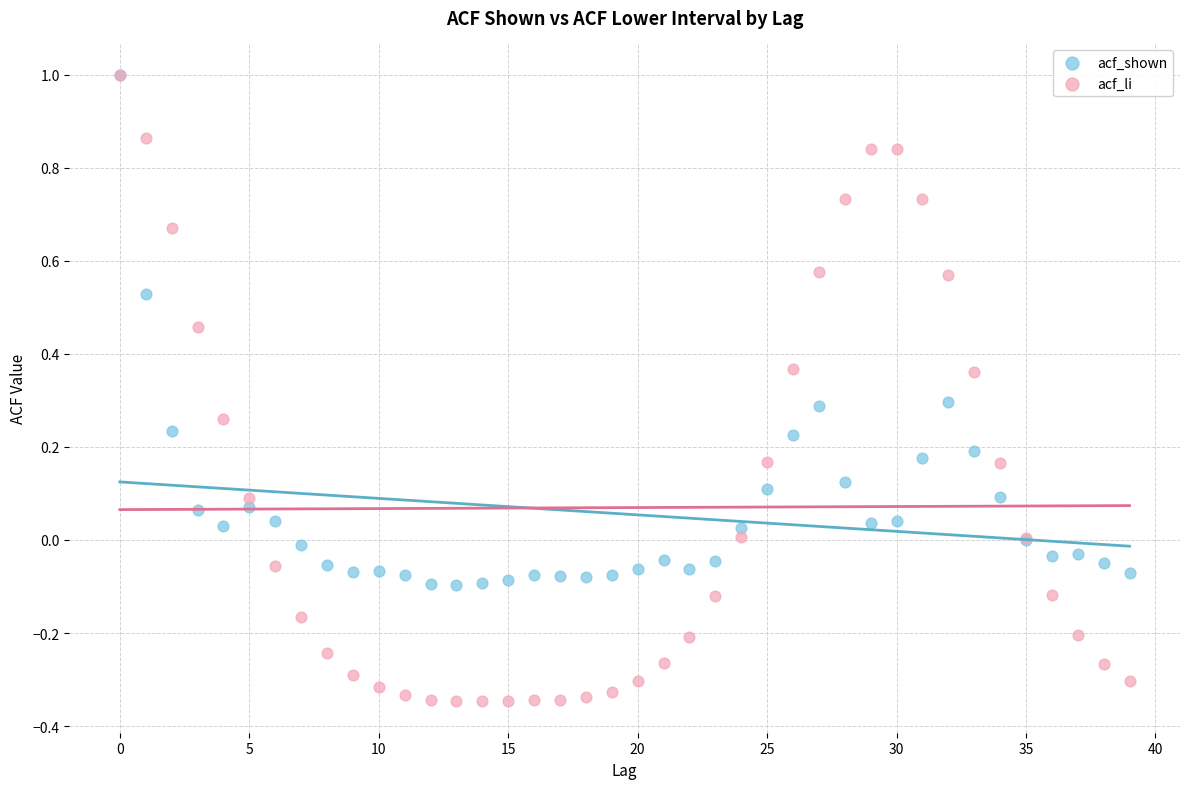

Which series has the largest Y range (max minus min)?

acf_li